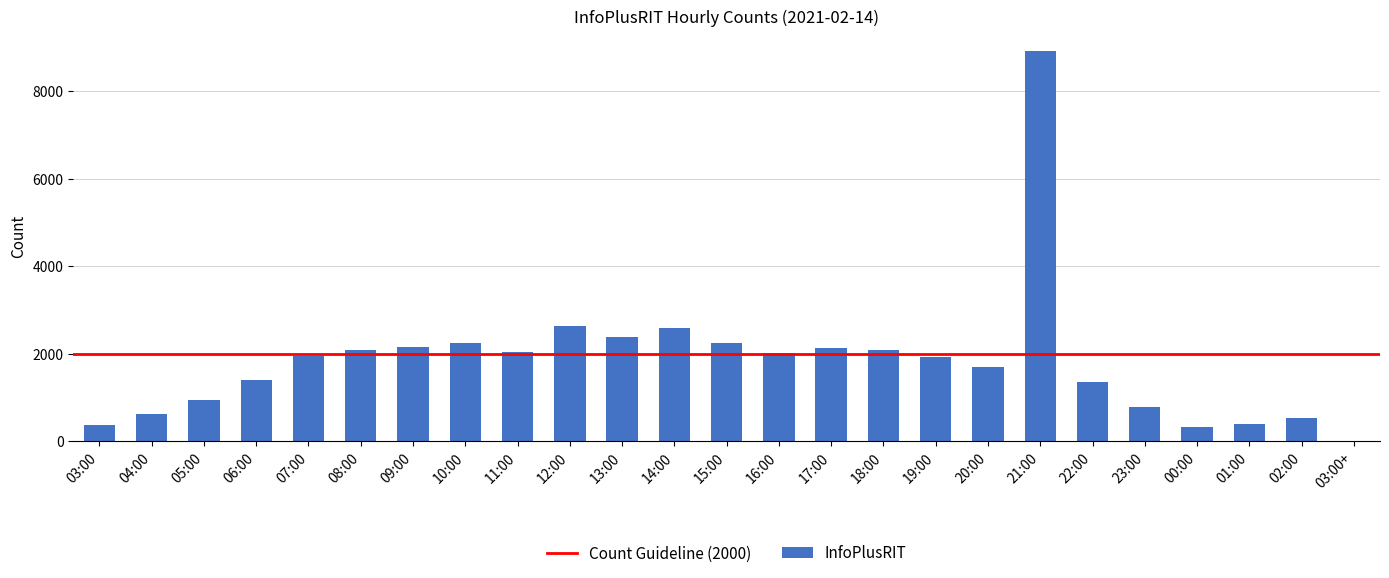

Between 22:00 and 19:00, which is larger?

19:00